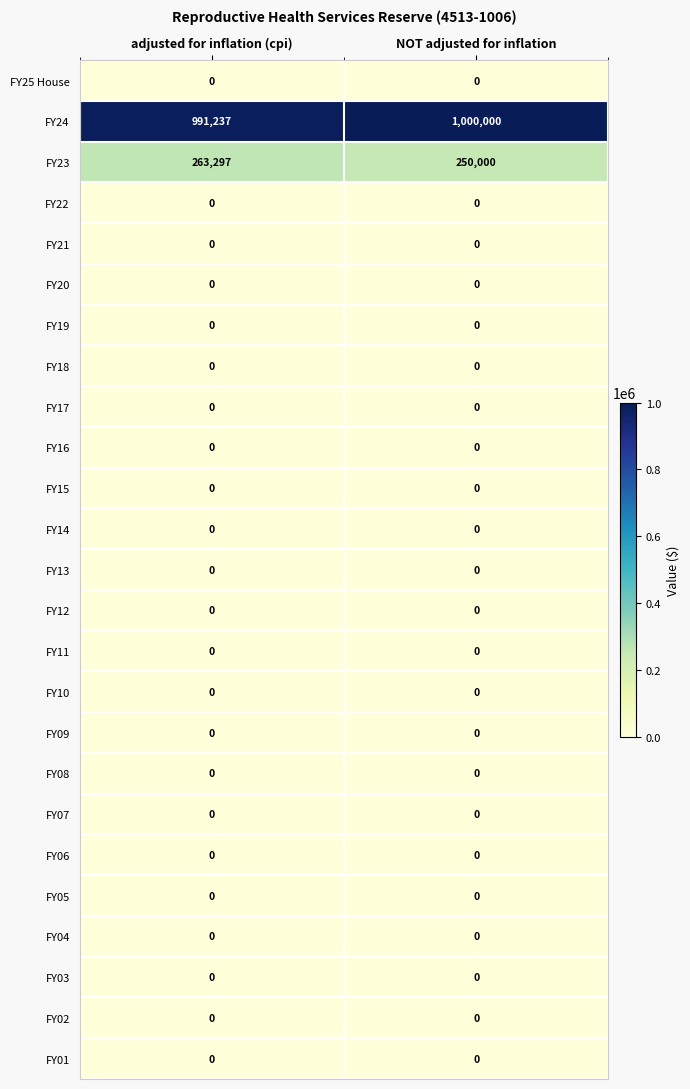

List the labels in order of FY24 value, largest first.

NOT adjusted for inflation, adjusted for inflation (cpi)